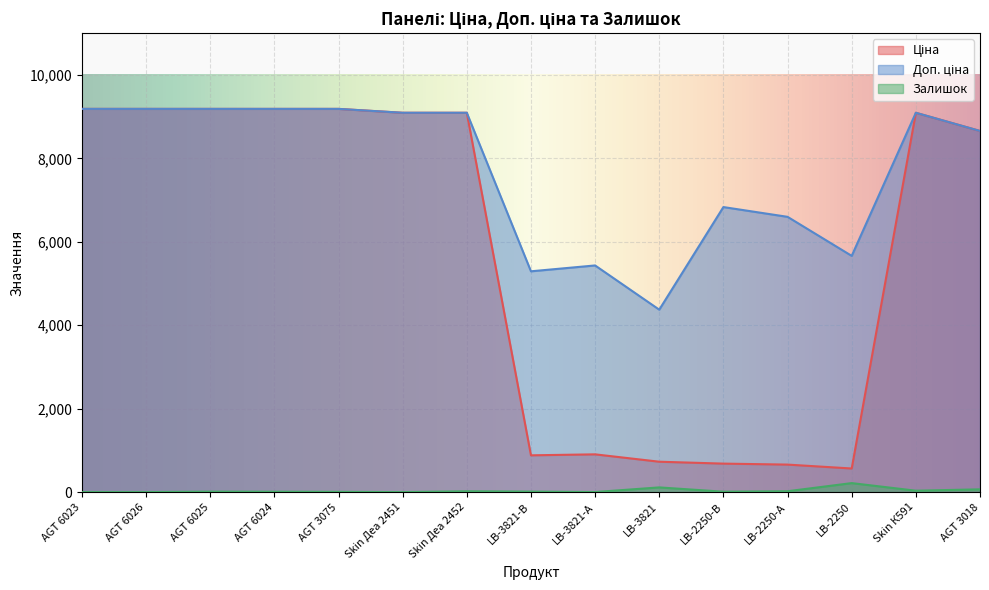

Reading right to left, transcribe all the data shown in this chart.

Ціна: 8656.2	9092.0	566.2	659.8	683.2	728.8	905.5	882.1	9092.0	9092.0	9185.1	9185.1	9185.1	9185.1	9185.1
Доп. ціна: 8656.2	9092.0	5662.1	6597.9	6831.9	4372.9	5432.8	5292.4	9092.0	9092.0	9185.1	9185.1	9185.1	9185.1	9185.1
Залишок: 67.0	34.0	216.0	21.0	10.0	113.0	2.0	12.0	20.0	0.0	6.0	9.0	11.0	0.0	0.0